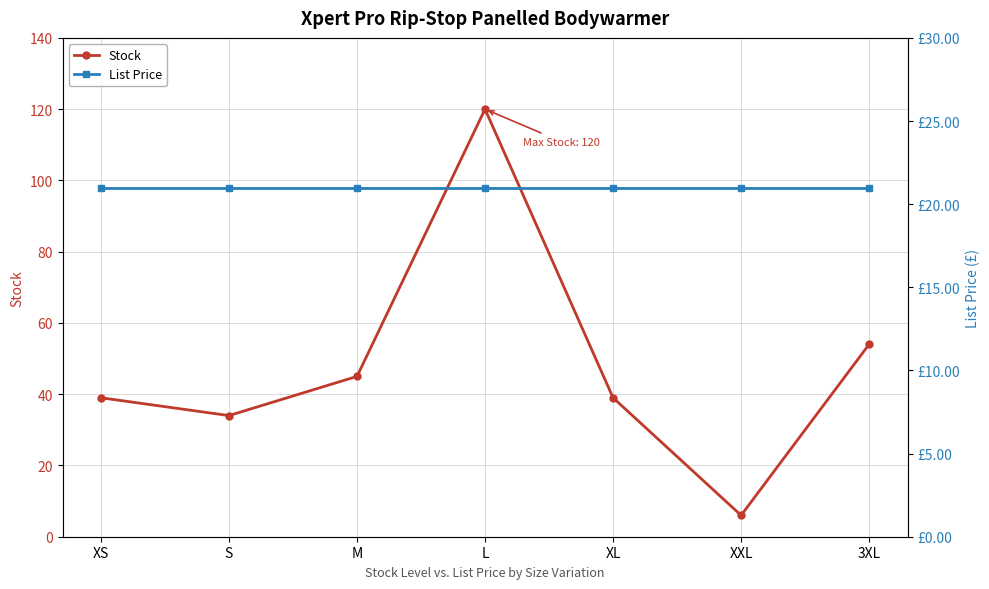

List the series in order of their peak value, lowest first.

List Price, Stock